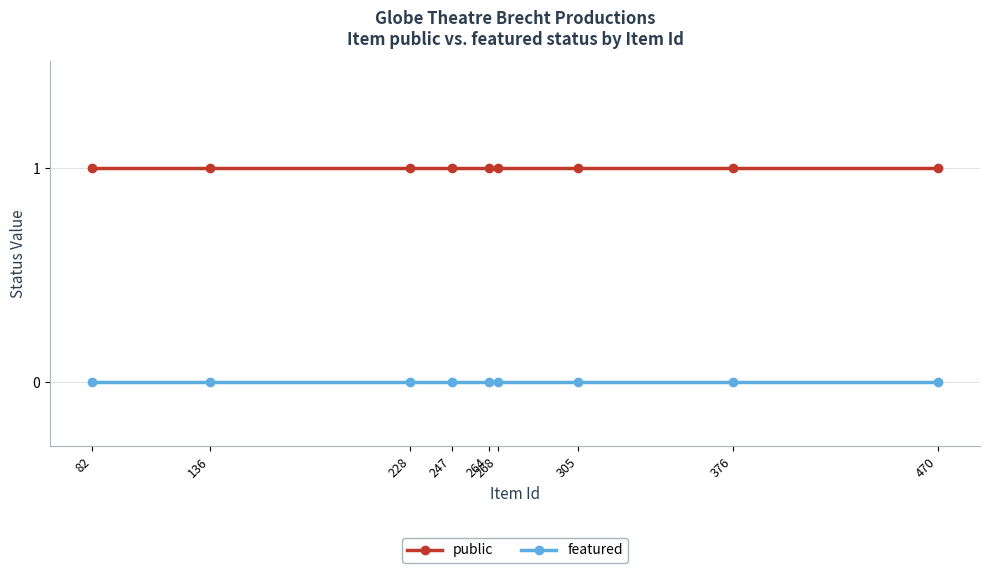

List the series in order of their overall mean, lowest first.

featured, public